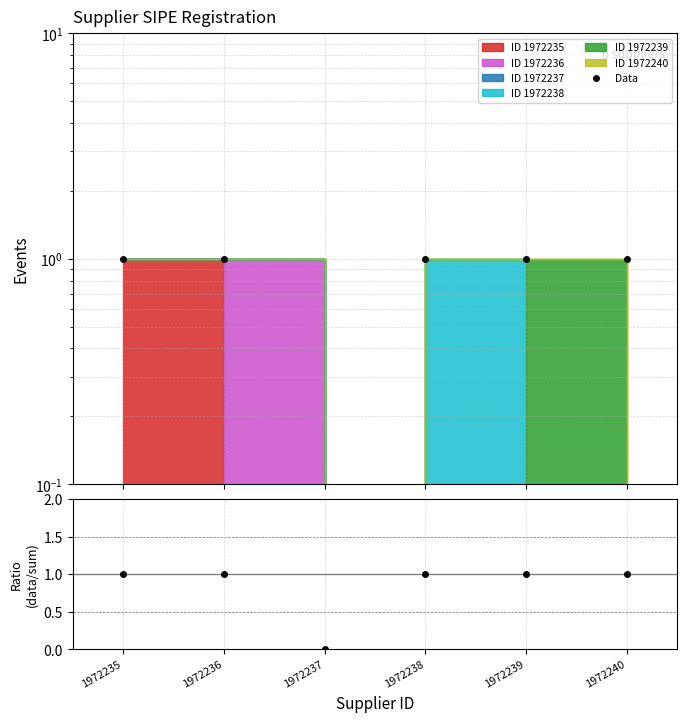

Reading right to left, transcribe all the data shown in this chart.

1972240=1	1972239=1	1972238=1	1972237=0	1972236=1	1972235=1